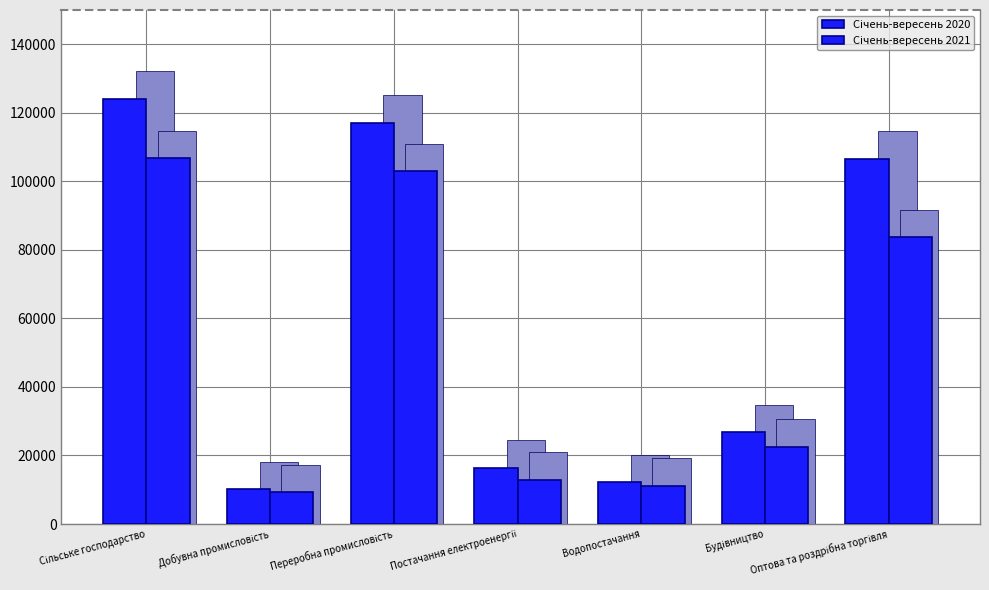

Reading left to right, transcribe all the data shown in this chart.

Січень-вересень 2020: Сільське господарство=124086	Добувна промисловість=10089	Переробна промисловість=117130	Постачання електроенергії=16441	Водопостачання=12138	Будівництво=26709	Оптова та роздрібна торгівля=106655
Січень-вересень 2021: Сільське господарство=106804	Добувна промисловість=9365	Переробна промисловість=102976	Постачання електроенергії=12951	Водопостачання=11196	Будівництво=22503	Оптова та роздрібна торгівля=83622